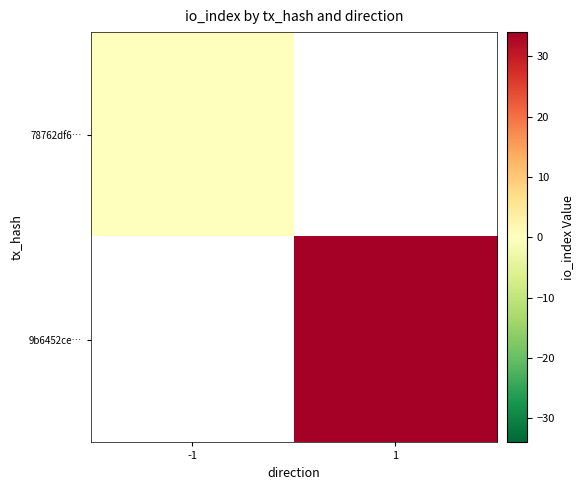

At how many categories does at least one series exceed 29?

1